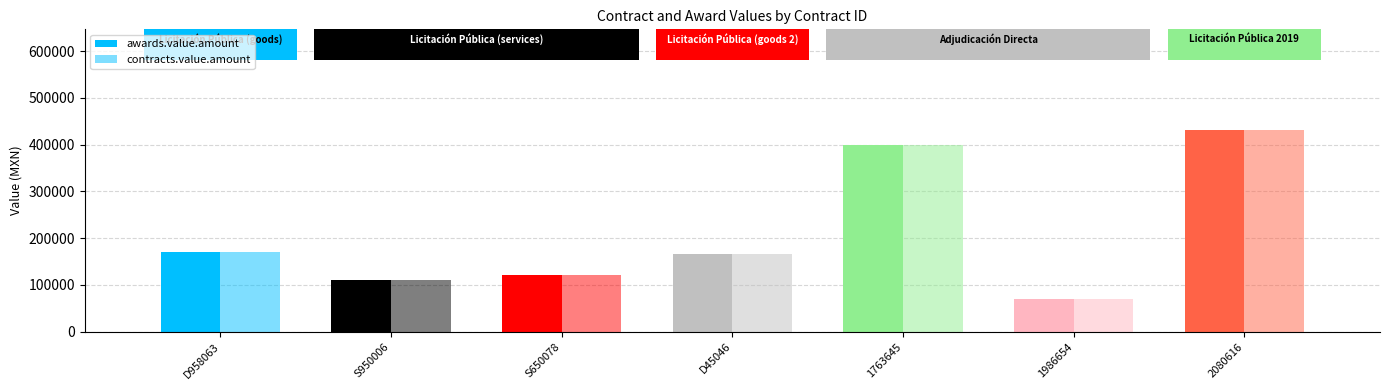

How many groups of bars are there?

7